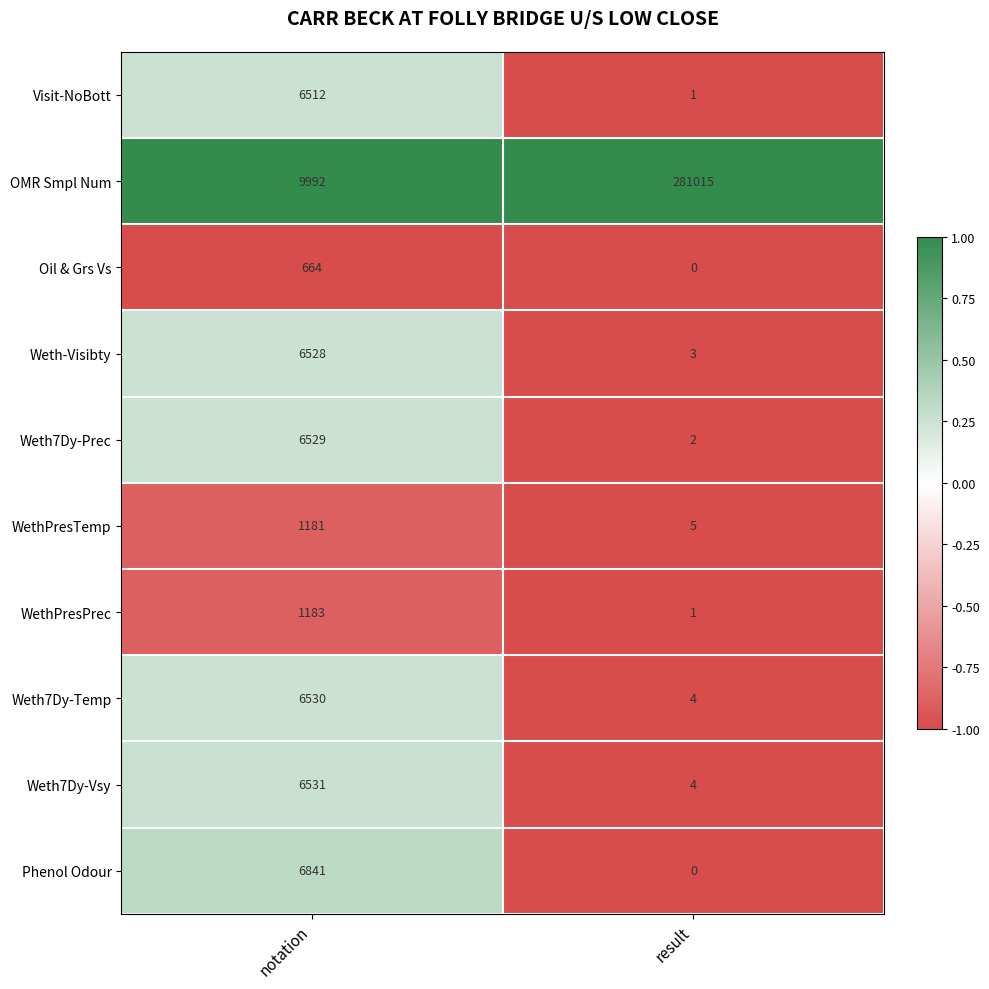

List the labels in order of Weth7Dy-Temp value, largest first.

notation, result